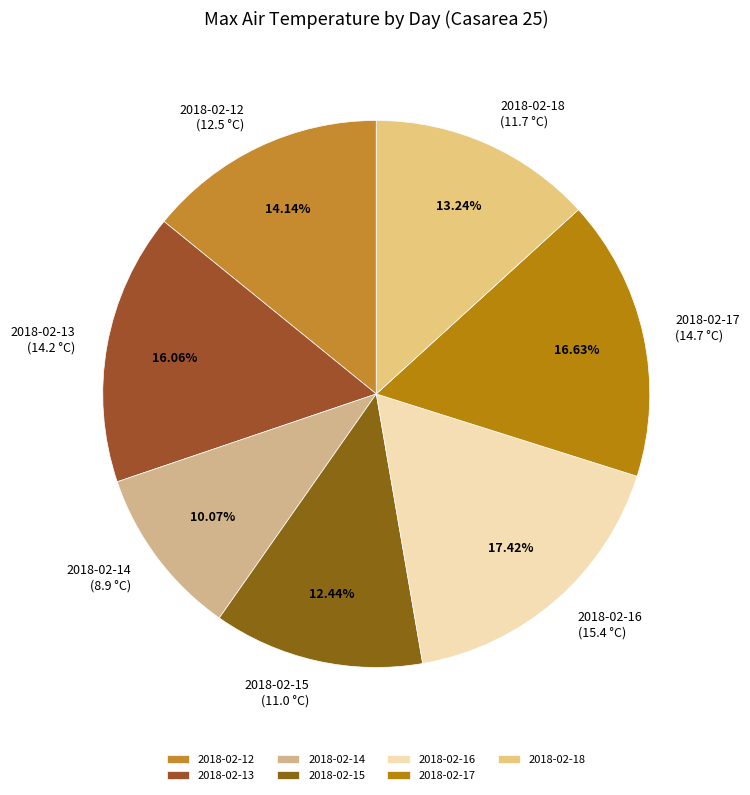

Which slice is the largest?

2018-02-16